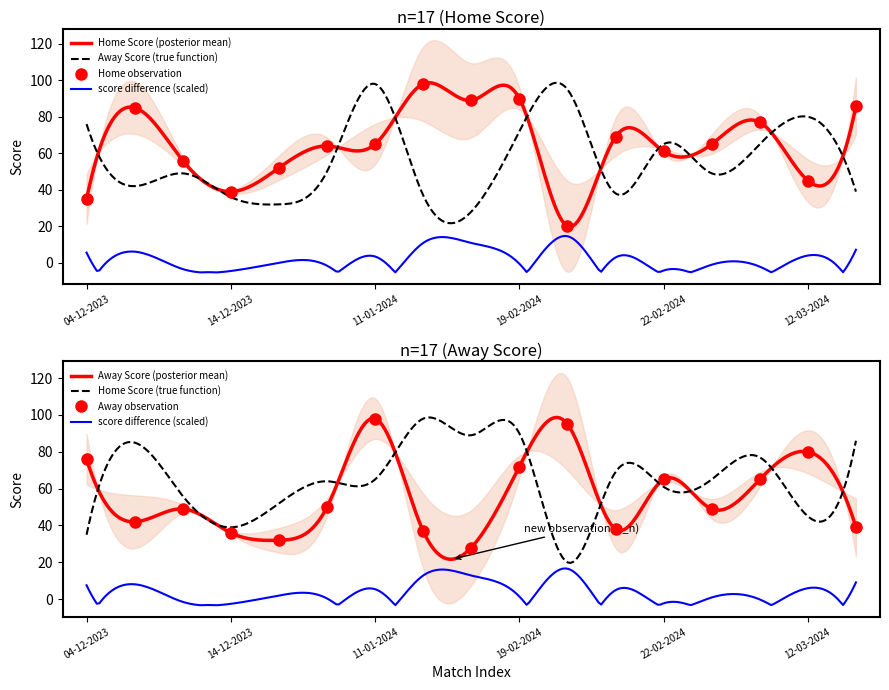

Is this an area chart (filled region under the line)?

No